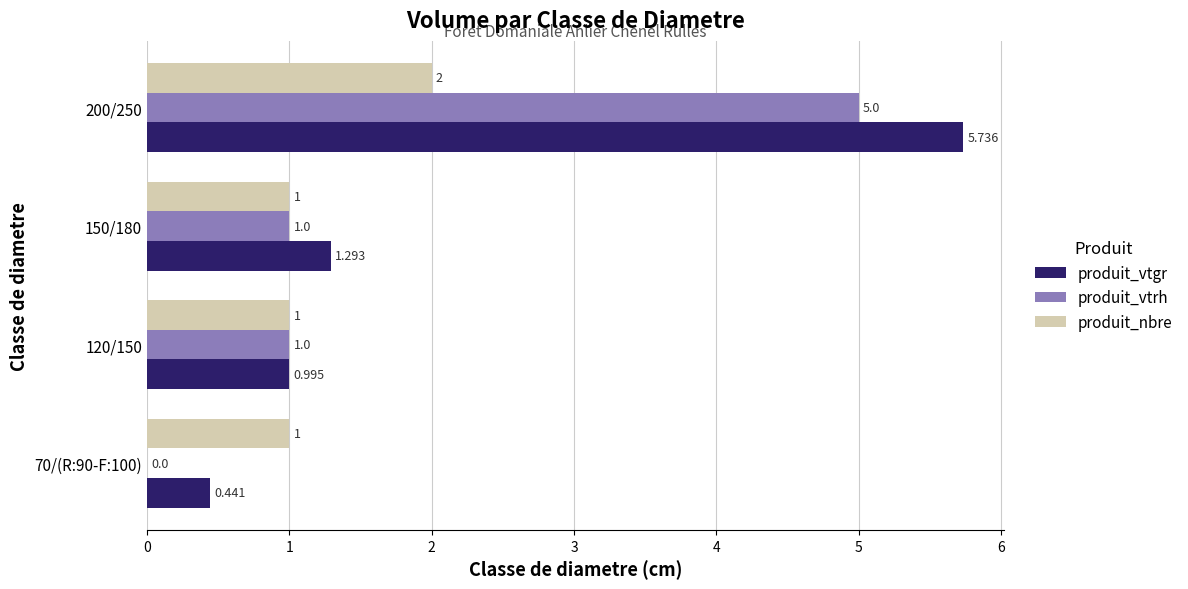

Which series has the largest total across all categories?

produit_vtgr